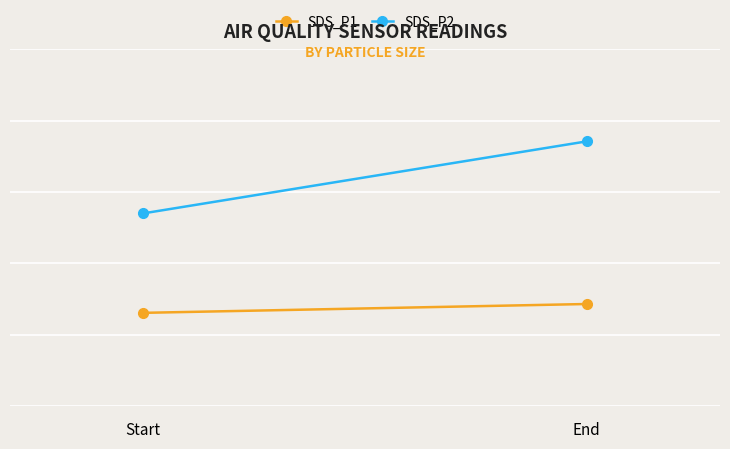

Between Start and End, which series saw the biggest shift?

SDS_P2